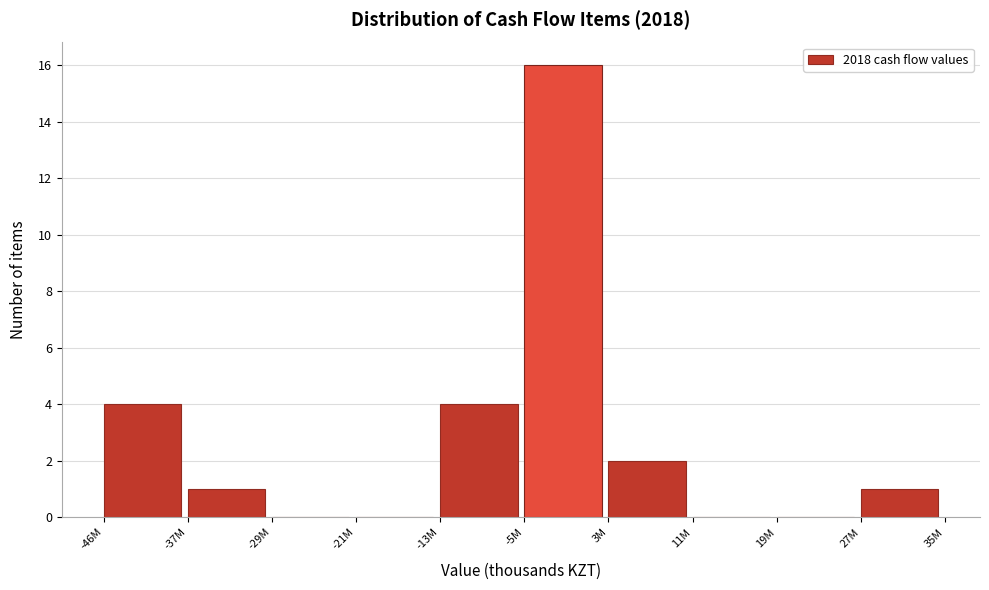

Reading left to right, what are all the values shown in this chart?

-46M=4	-37M=1	-29M=0	-21M=0	-13M=4	-5M=16	3M=2	11M=0	19M=0	27M=1